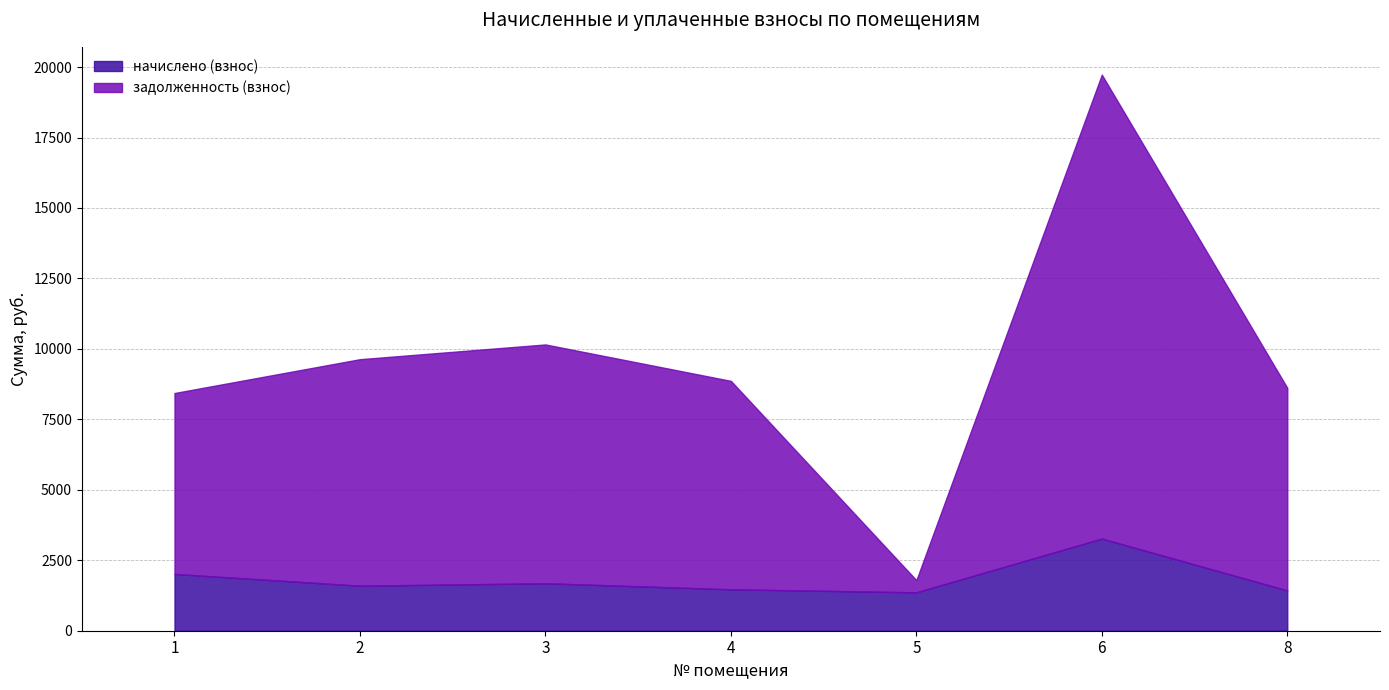

Which label corresponds to the largest value in the chart?

6